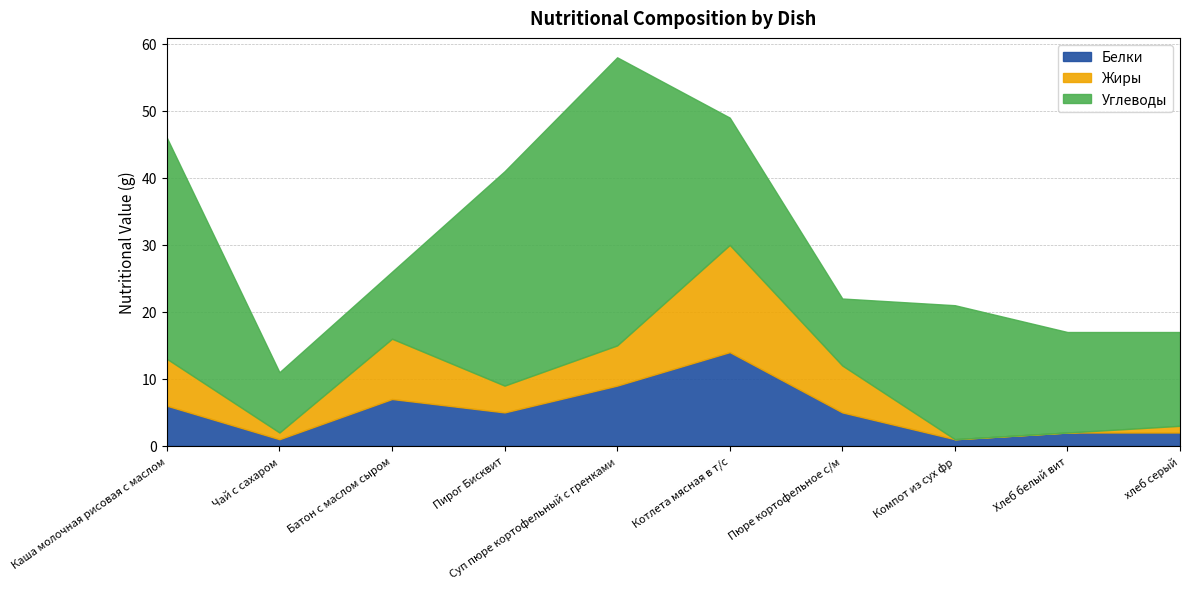

What is the difference between the highest and lowest values at Чай с сахаром?

8